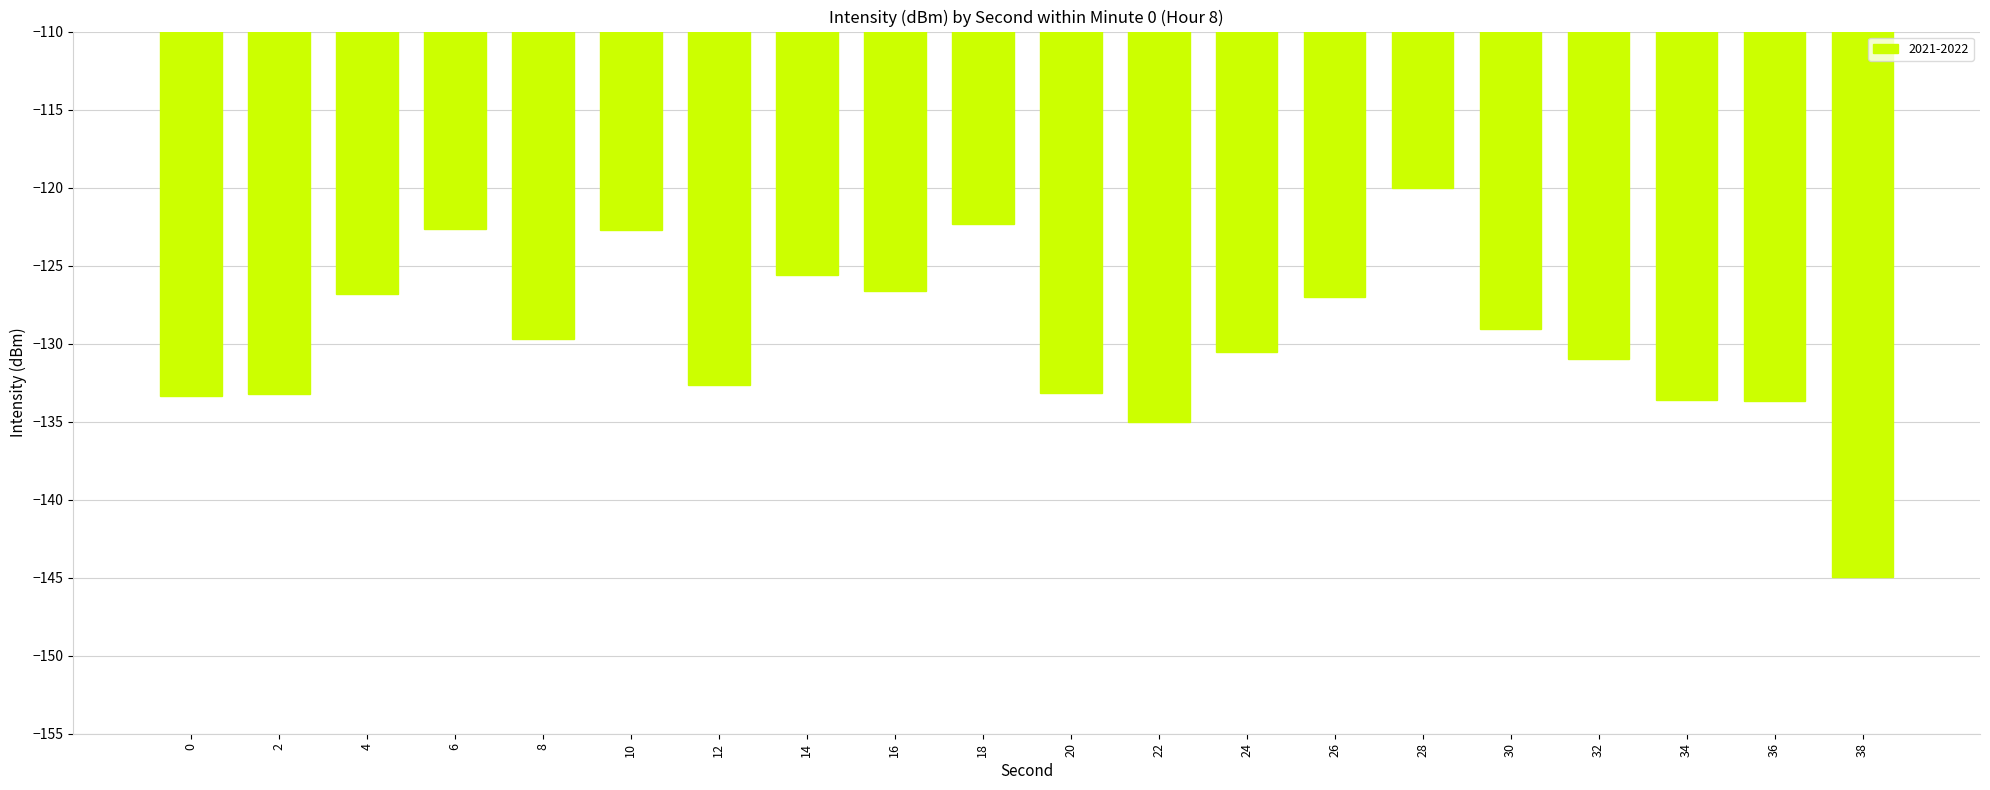

Is it true that the value at 30 is -178.8?

False